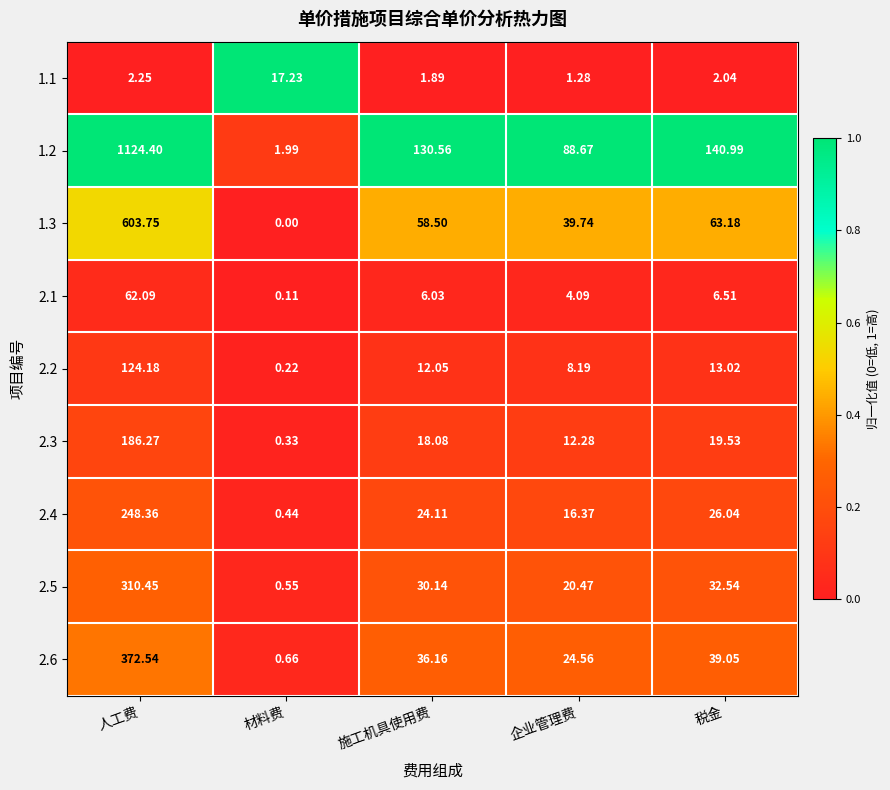

What is the spread (max minus min) of values at 企业管理费?

87.4